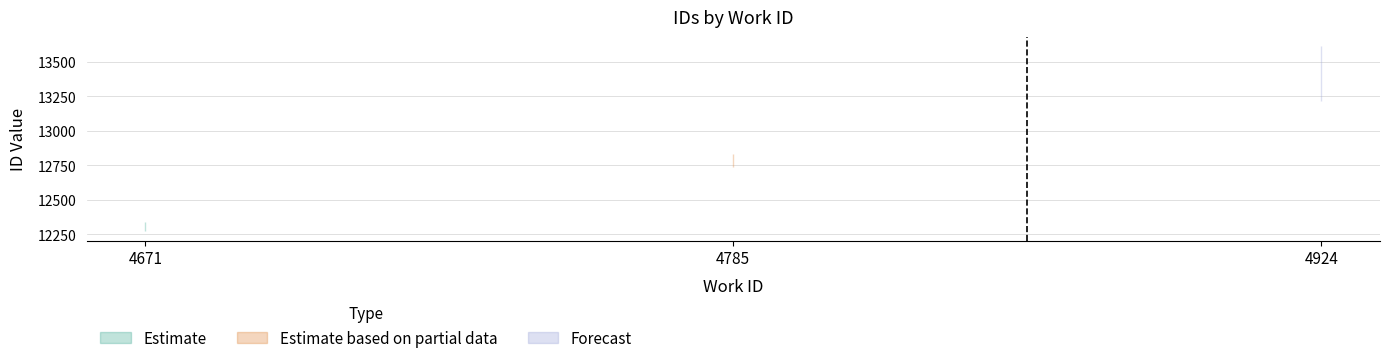

True or false: work_id and id intersect in this chart.

False